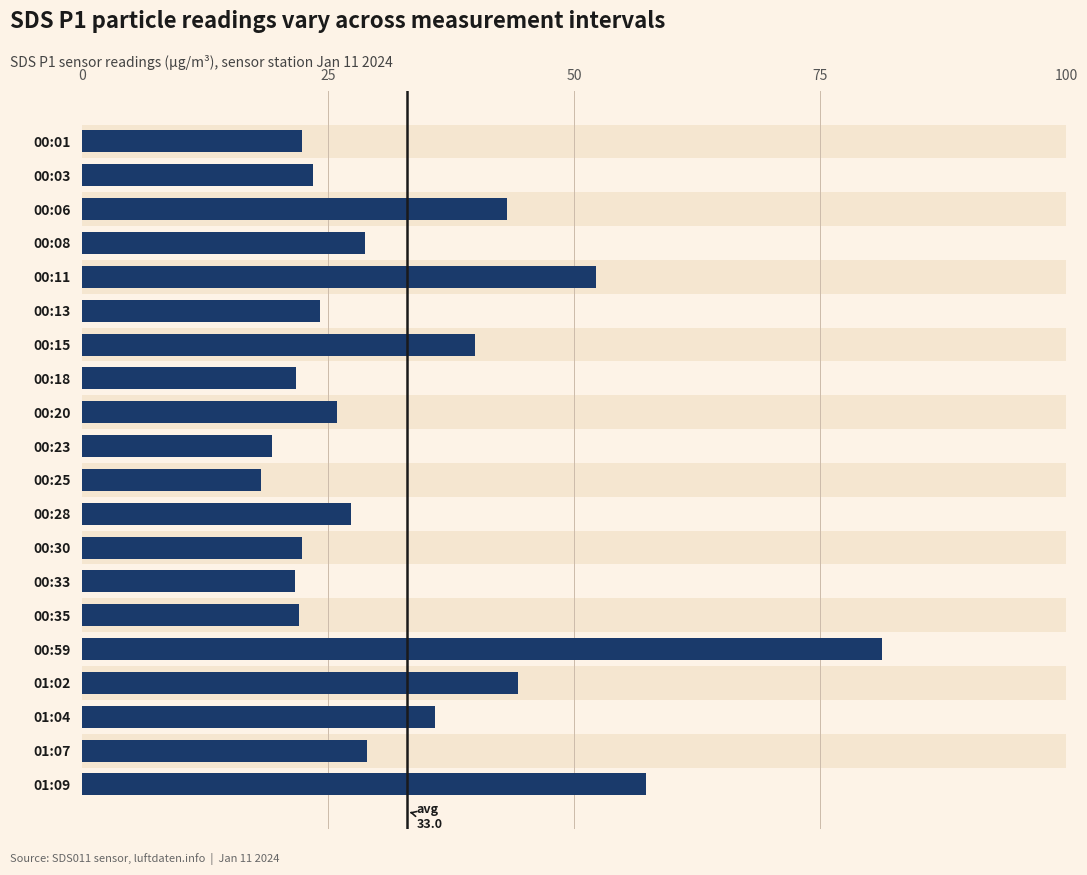

What is the change in value from 00:06 to 00:30?

-20.8